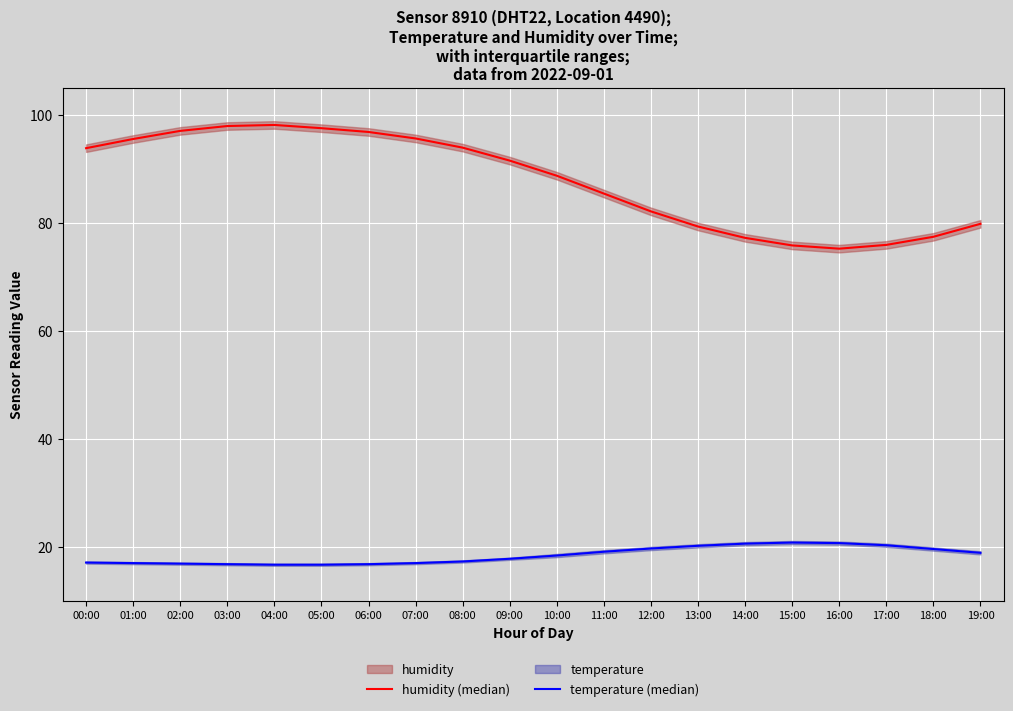

How many series are shown in this chart?

2